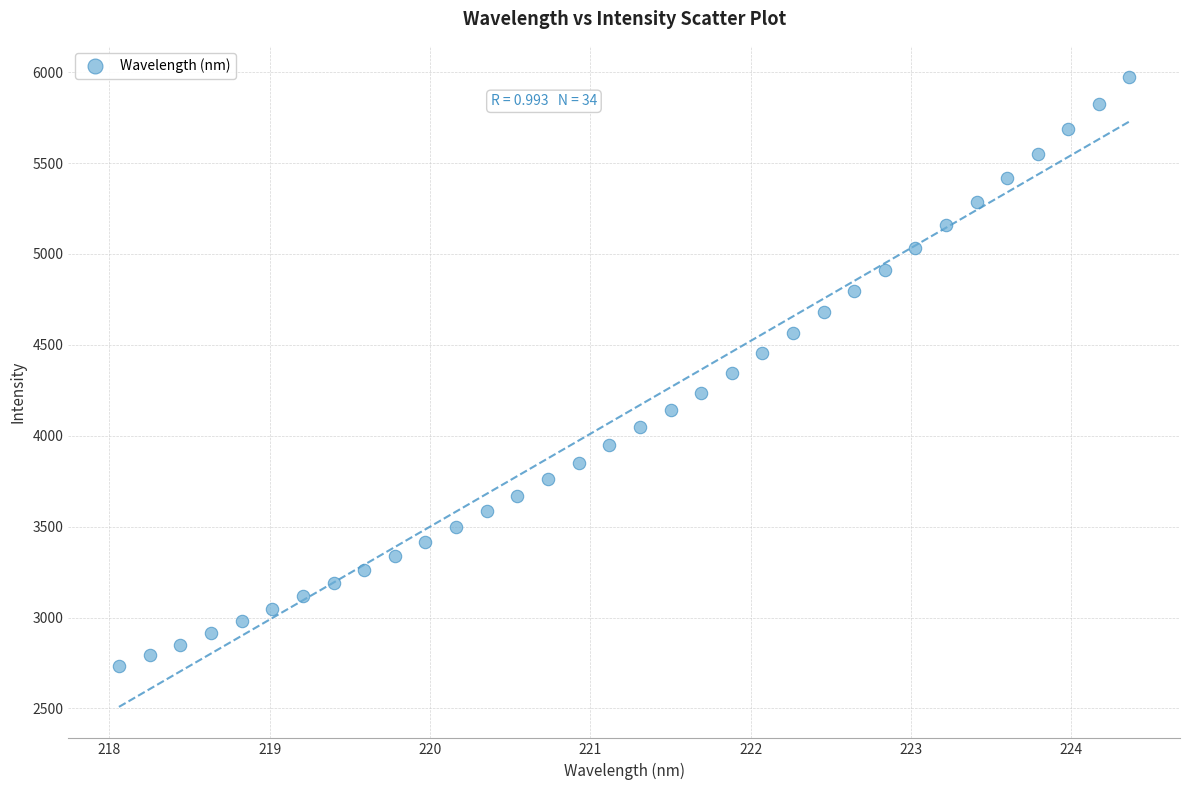

What is the range of X values (max minus min)?

6.3